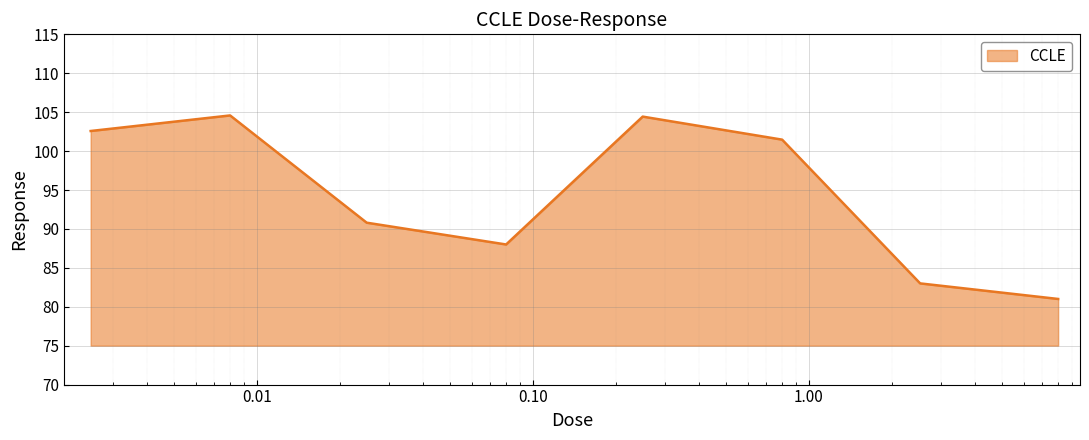

Count the number of categories in the chart.

8